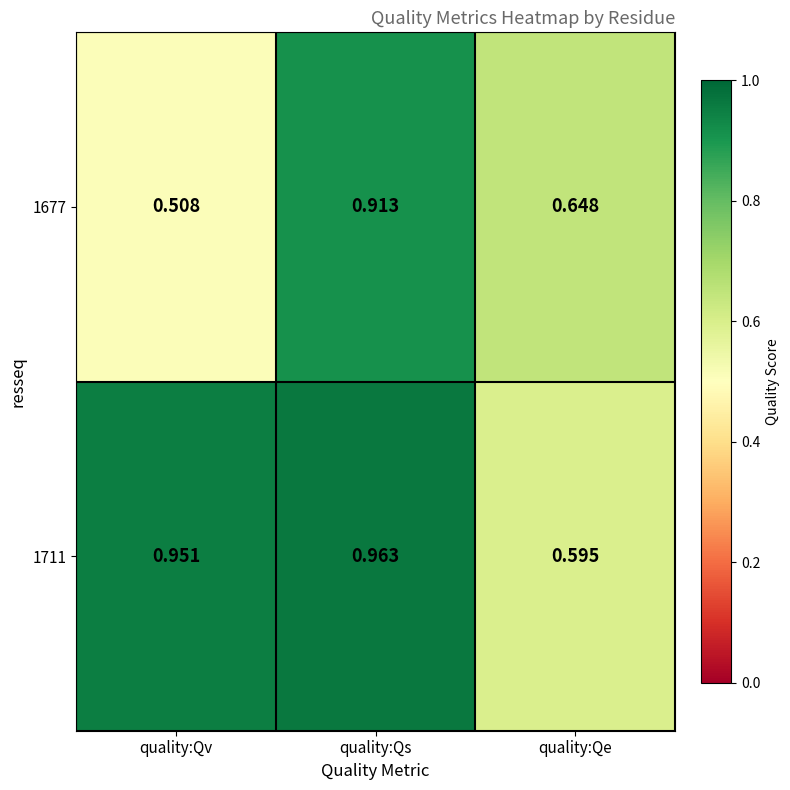

At which category is the sum across all series the highest?

quality:Qs